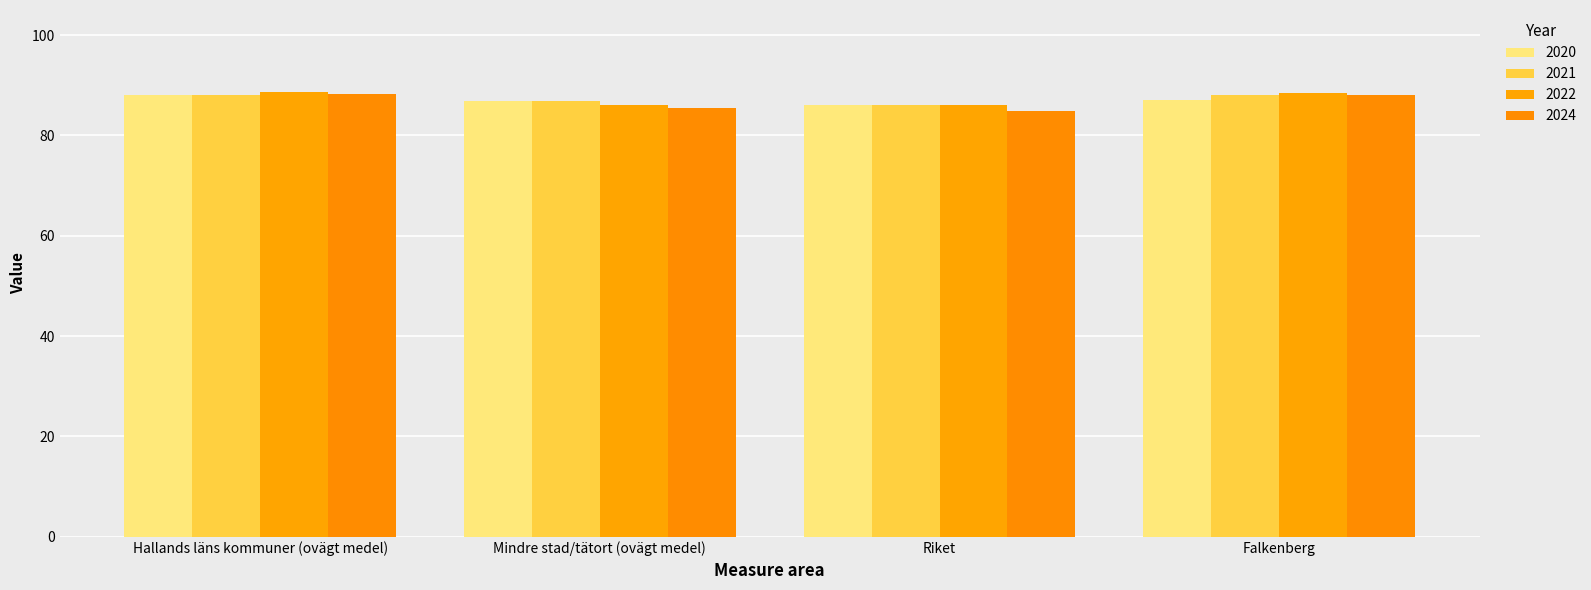

How many groups of bars are there?

4